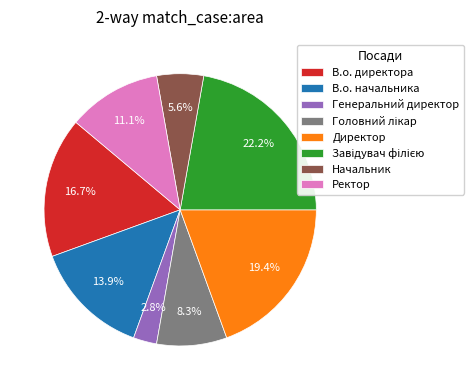

Does any single category account for the majority?

No